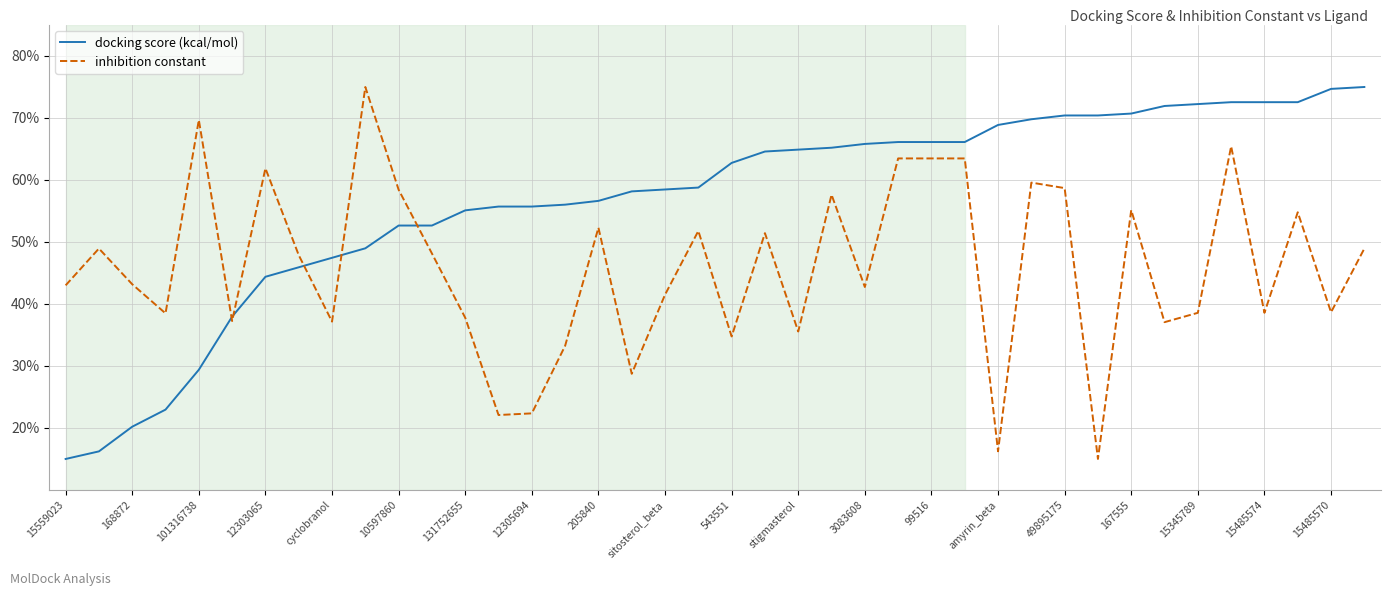

List the series in order of their overall mean, lowest first.

inhibition constant, docking score (kcal/mol)